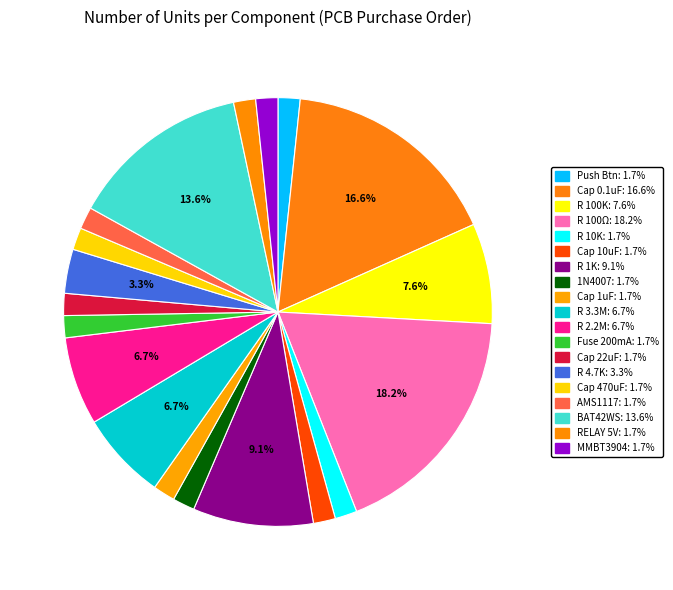

How many segments does this pie chart have?

19